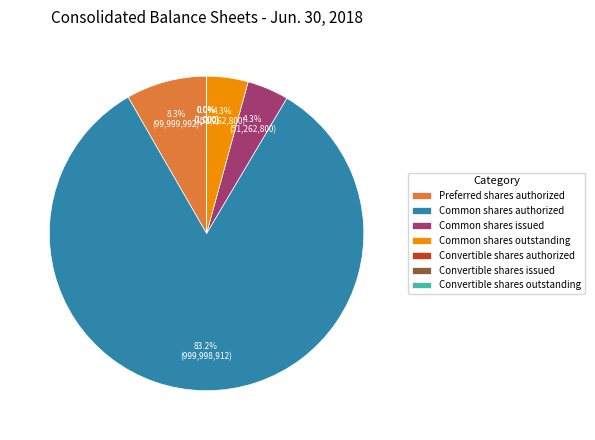

Which category accounts for the majority?

Common shares authorized